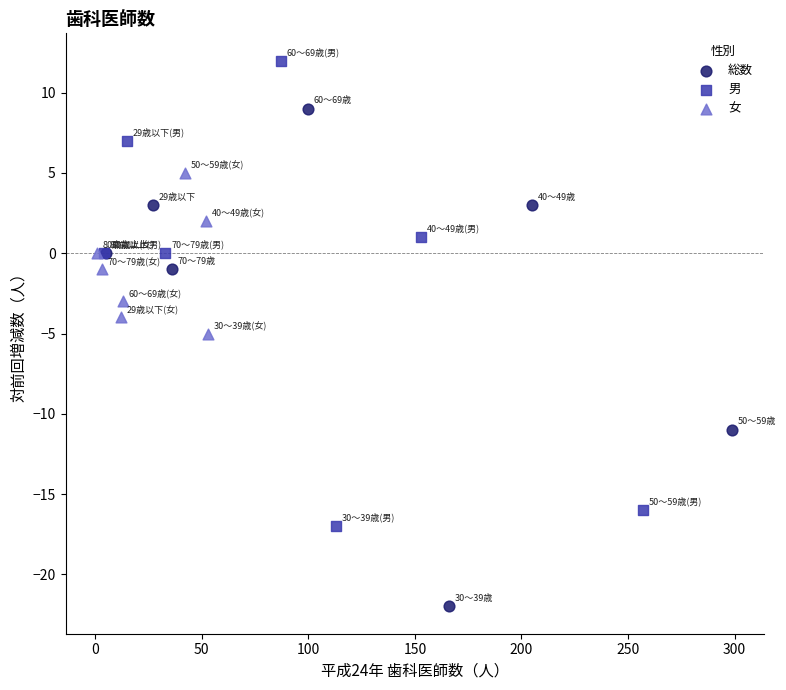

Which series reaches the maximum Y coordinate?

男